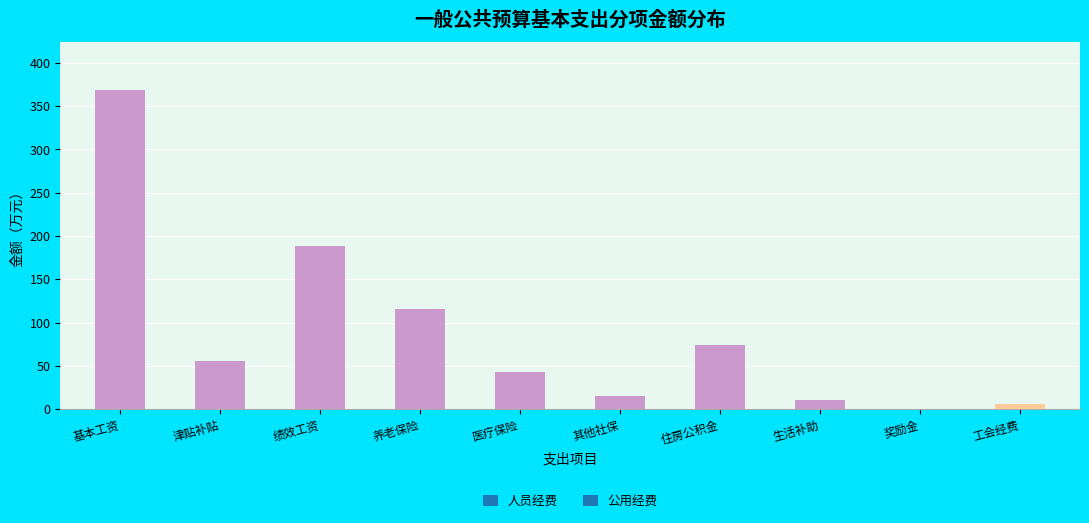

Is it true that the value at 住房公积金 is 51.2?

False